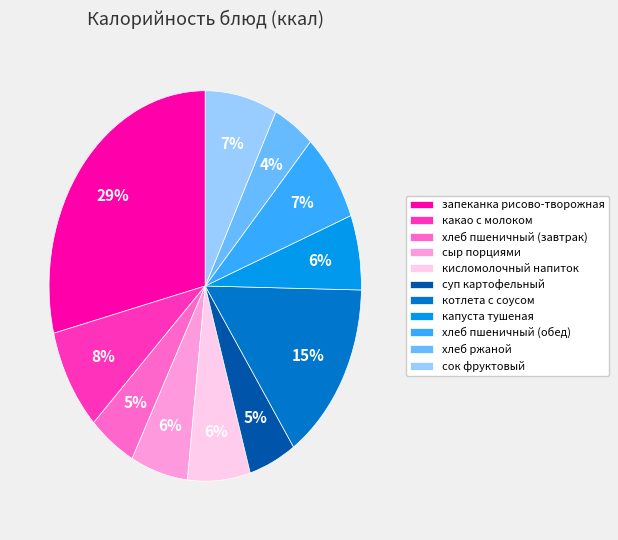

Combined, do какао с молоком and суп картофельный account for over 50%?

No